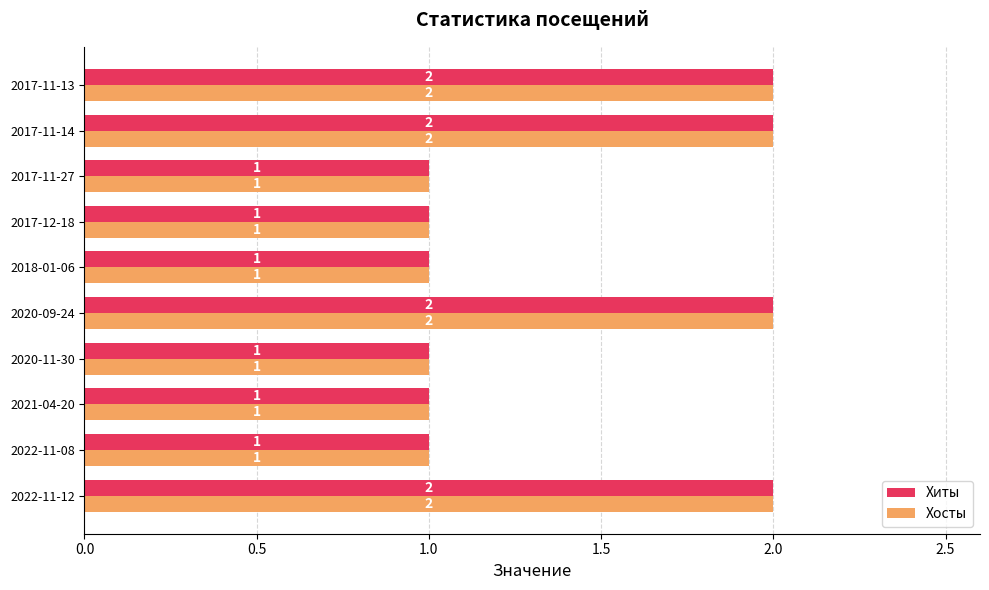

How many values in the Хосты series exceed 1?

4